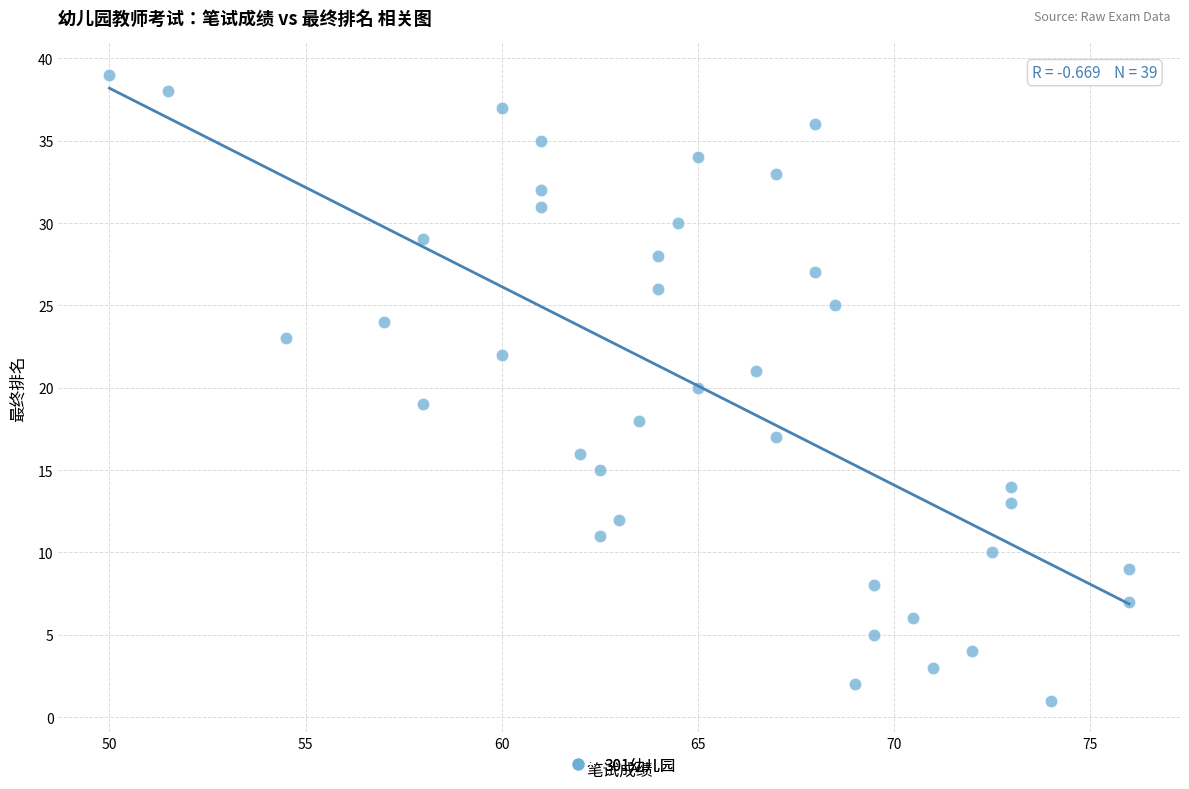

What is the range of Y values (max minus min)?

38